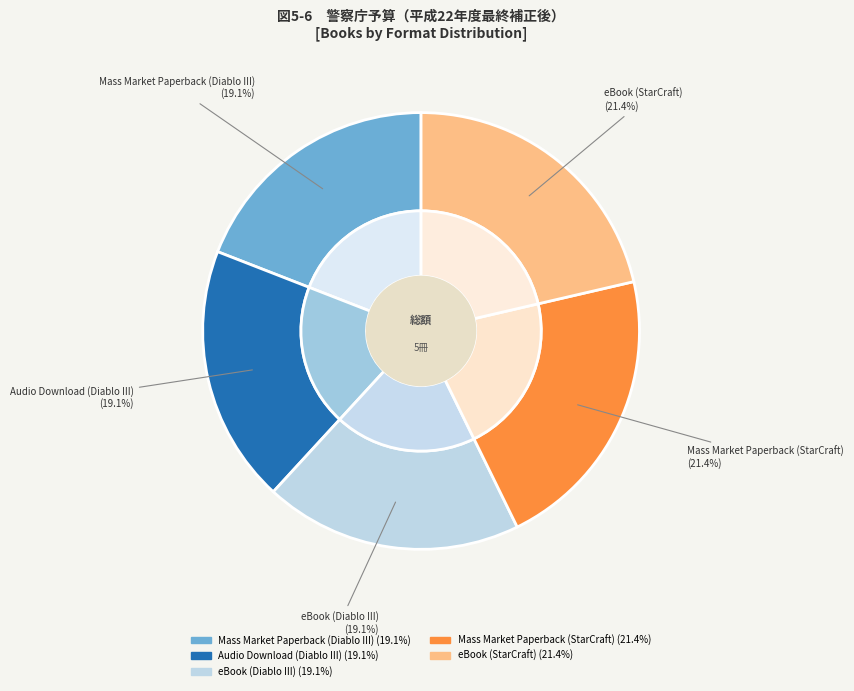

To the nearest percent, what portion does Audio Download (Diablo III) represent?

19%